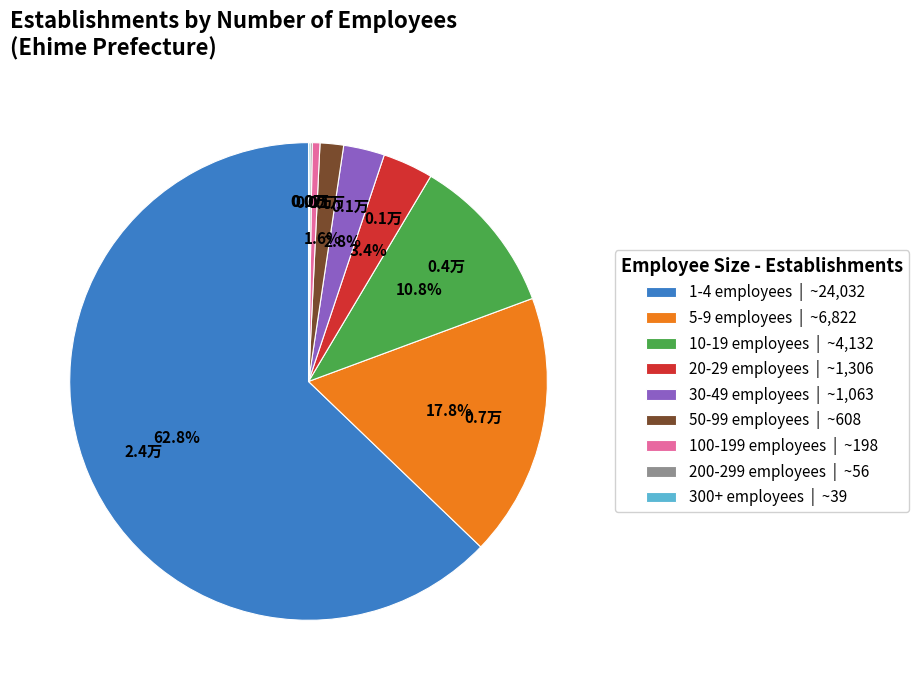

What is the ratio of the value at 100-199 employees to the value at 50-99 employees?

0.3